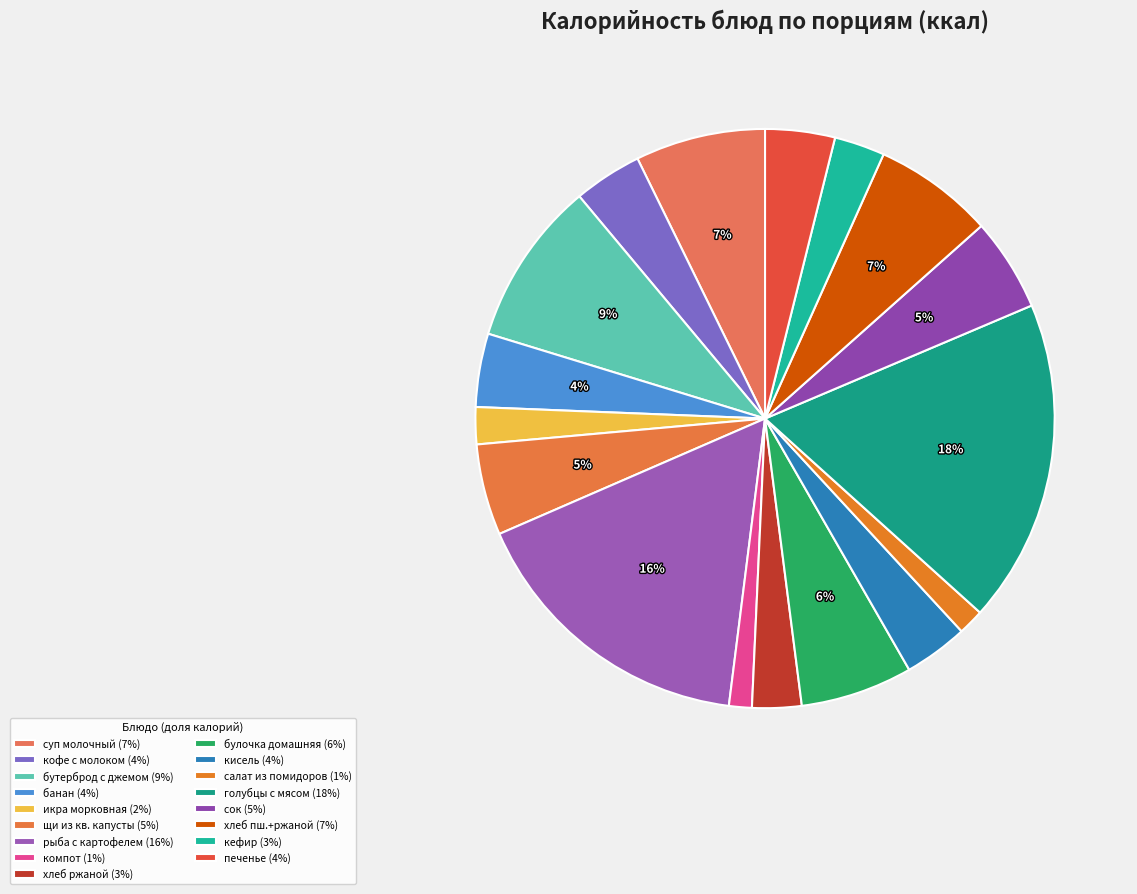

How many segments does this pie chart have?

17